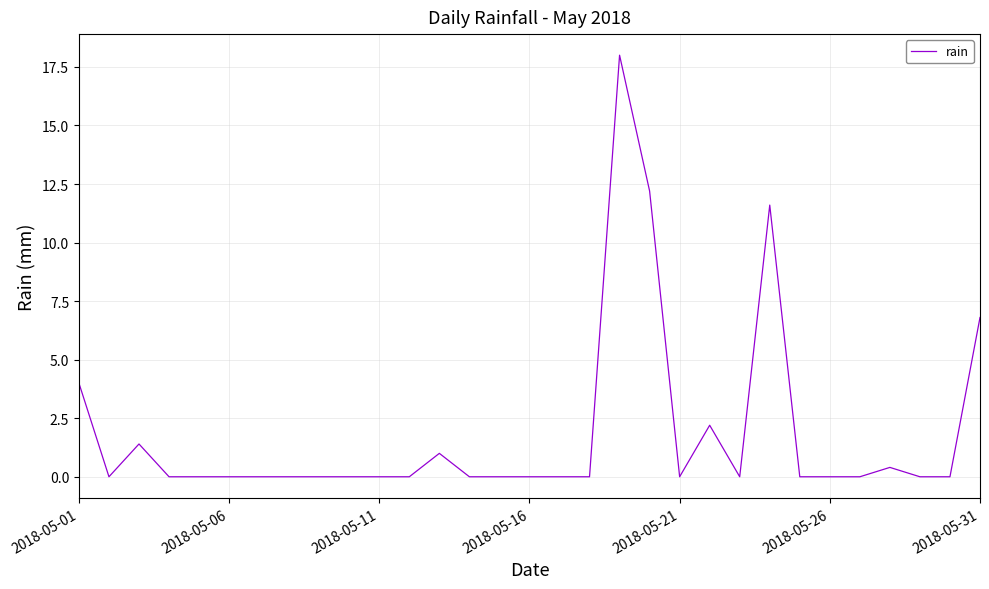

Count the number of data series in this chart.

1